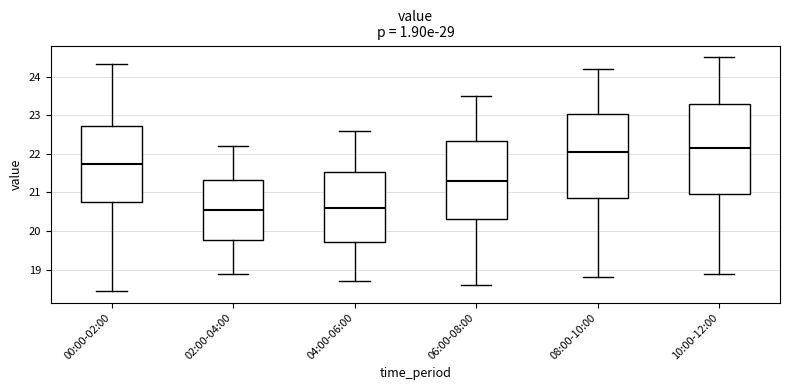

Comparing the boxes themselves (not the whiskers), which one is the tallest?

10:00-12:00